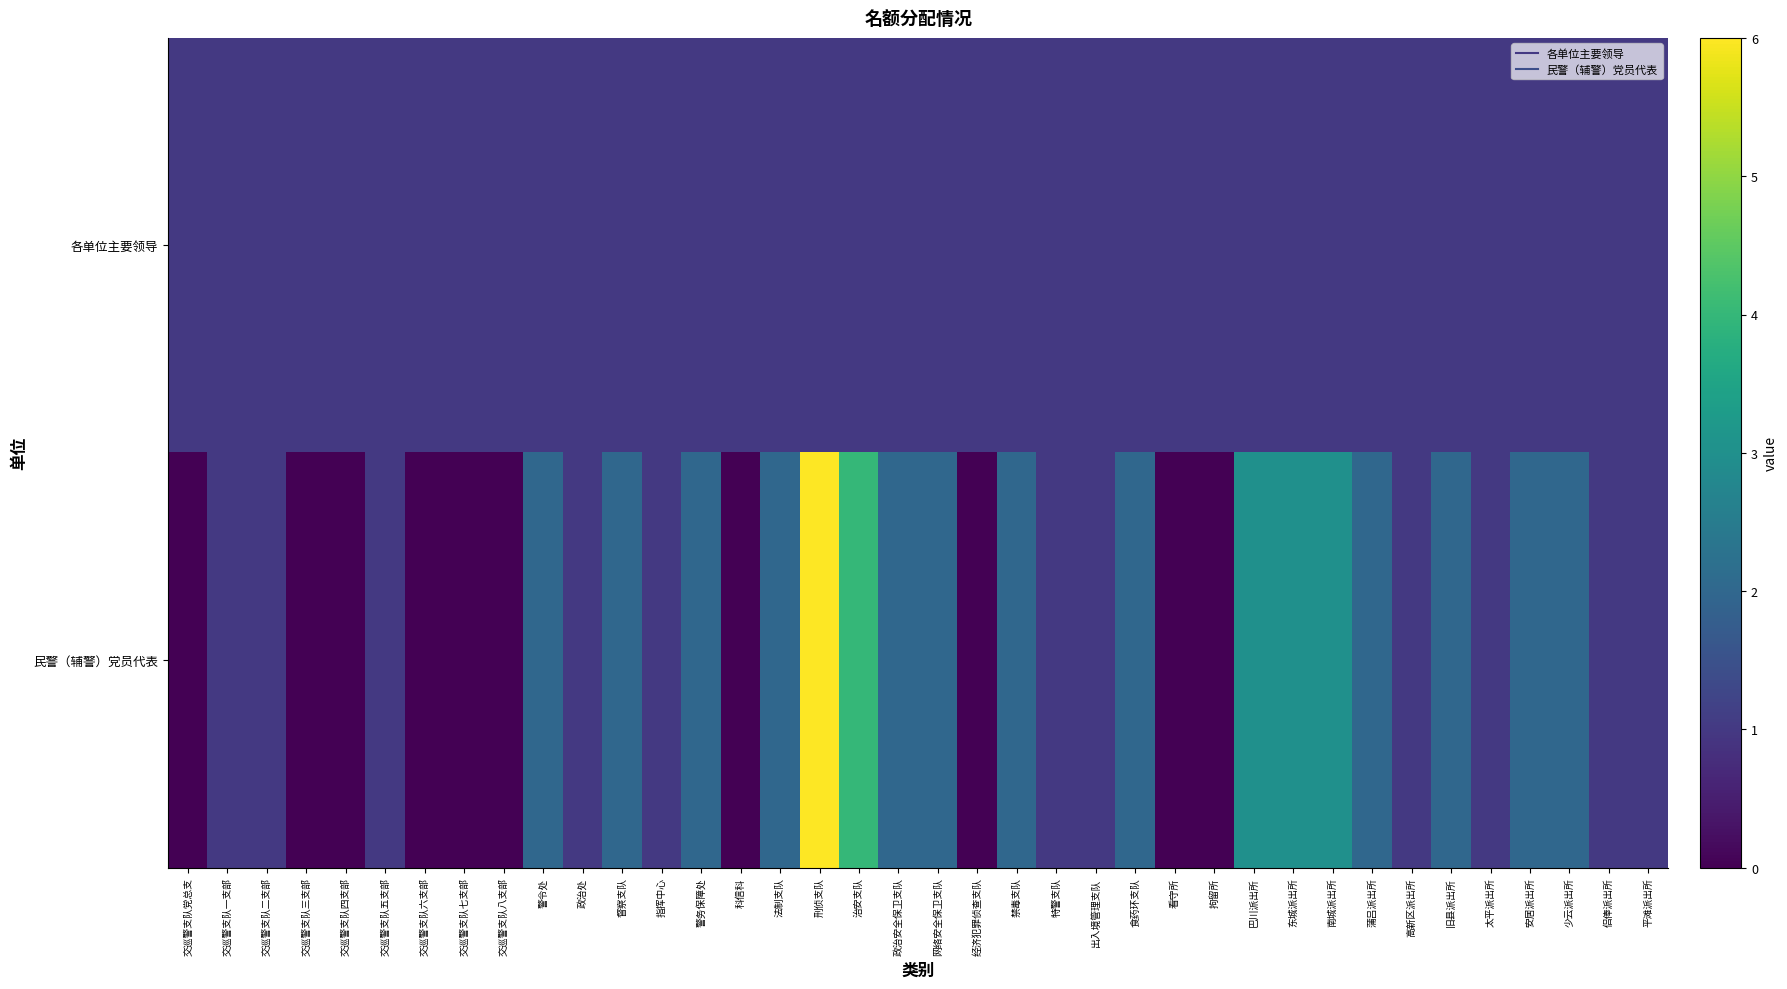

What is the difference between the highest and lowest values at 交巡警支队七支部?

1